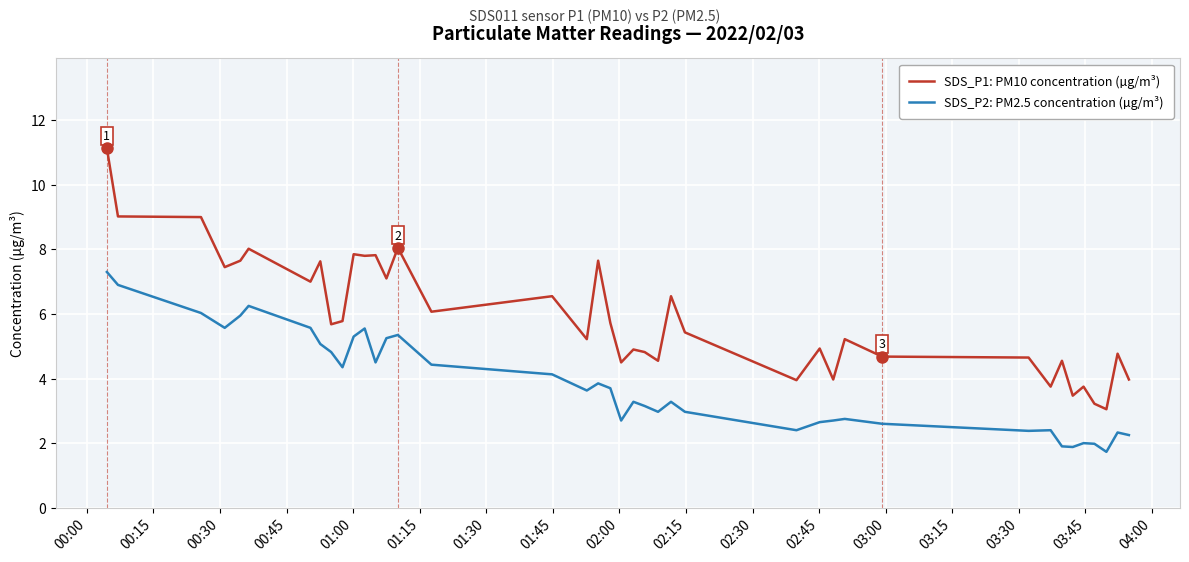

True or false: SDS_P1: PM10 concentration (µg/m³) and SDS_P2: PM2.5 concentration (µg/m³) intersect in this chart.

False